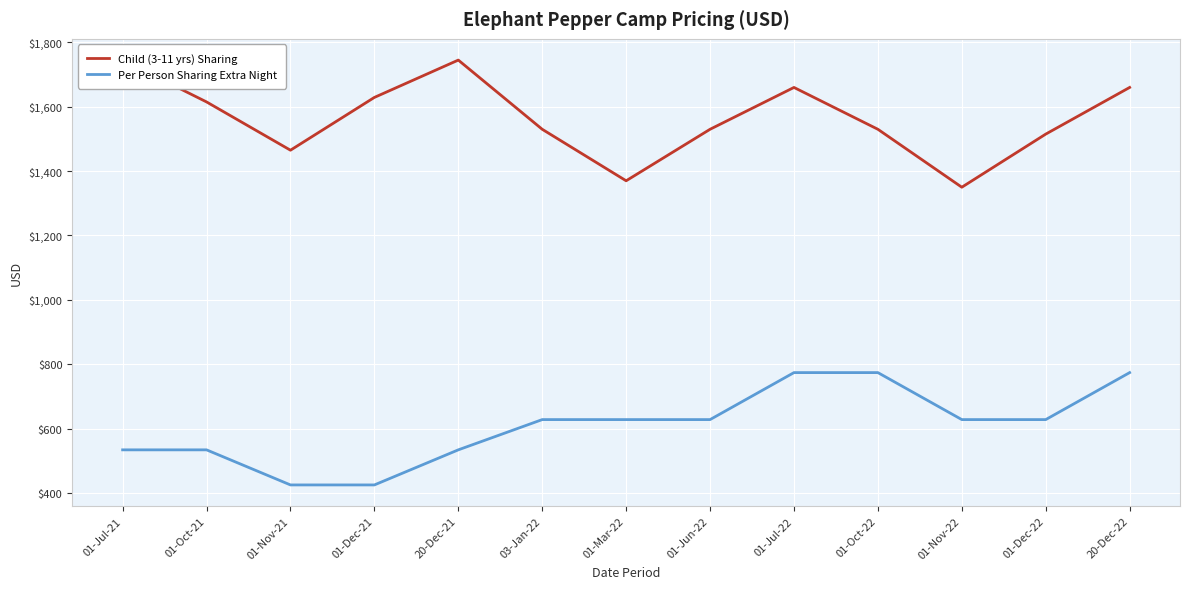

True or false: Per Person Sharing Extra Night has a value of 534 at 20-Dec-21.

True